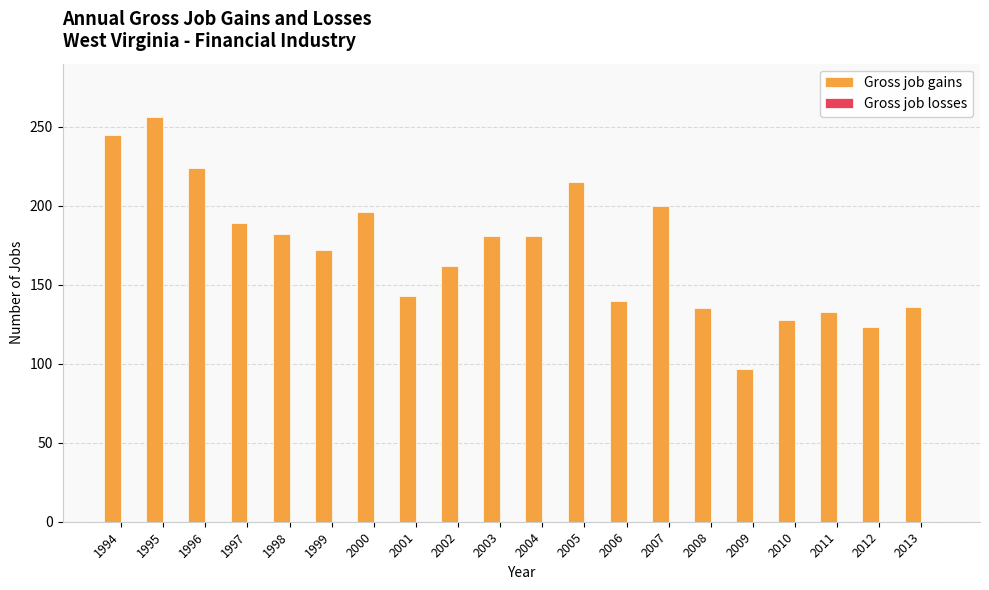

At which category does the chart reach its minimum across all series?

2009